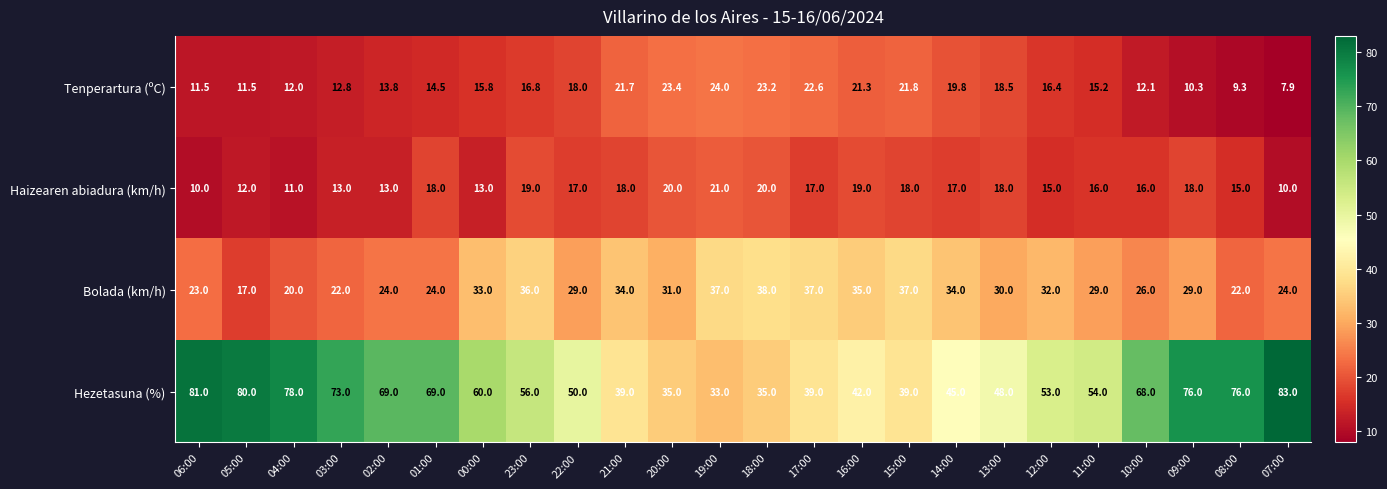

What is the spread (max minus min) of values at 13:00?

30.0